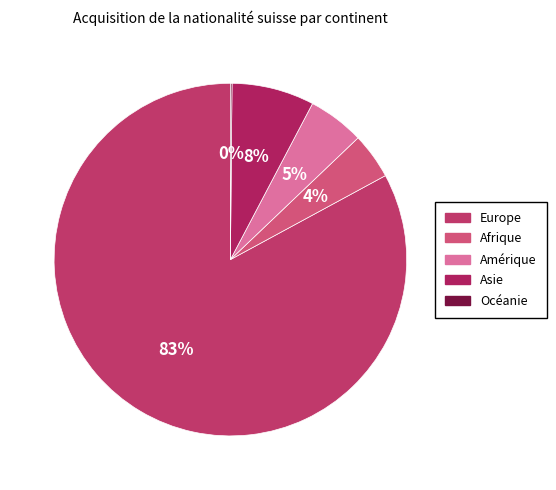

What percentage is the Asie slice, to the nearest percent?

8%